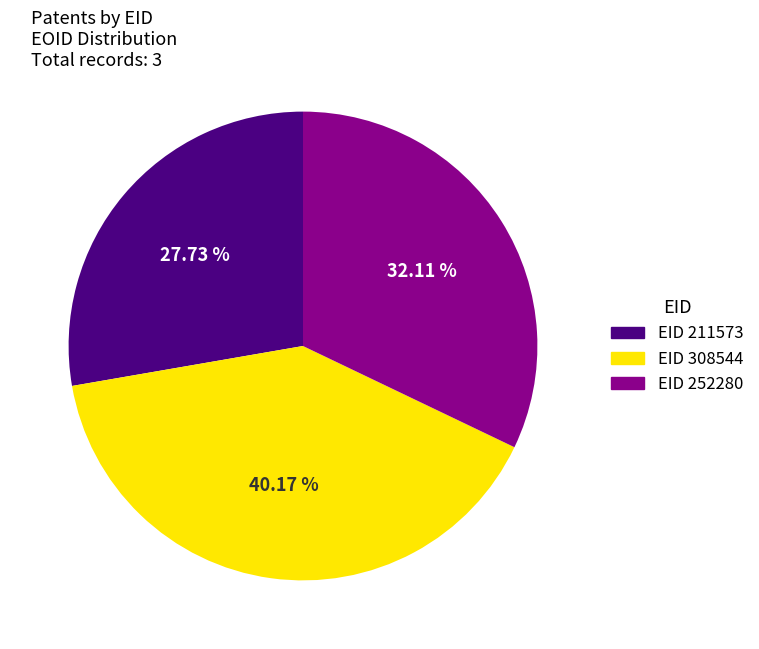

How many segments does this pie chart have?

3